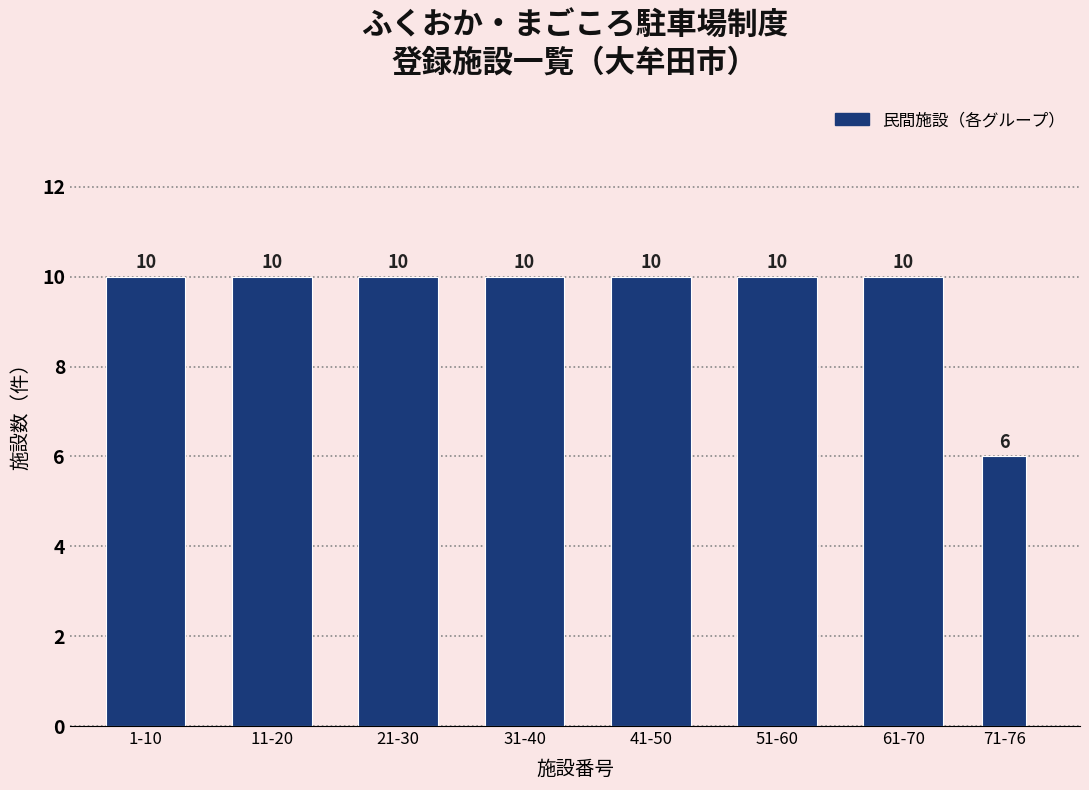

Reading left to right, list all the values displayed in this chart.

1-10=10	11-20=10	21-30=10	31-40=10	41-50=10	51-60=10	61-70=10	71-76=6